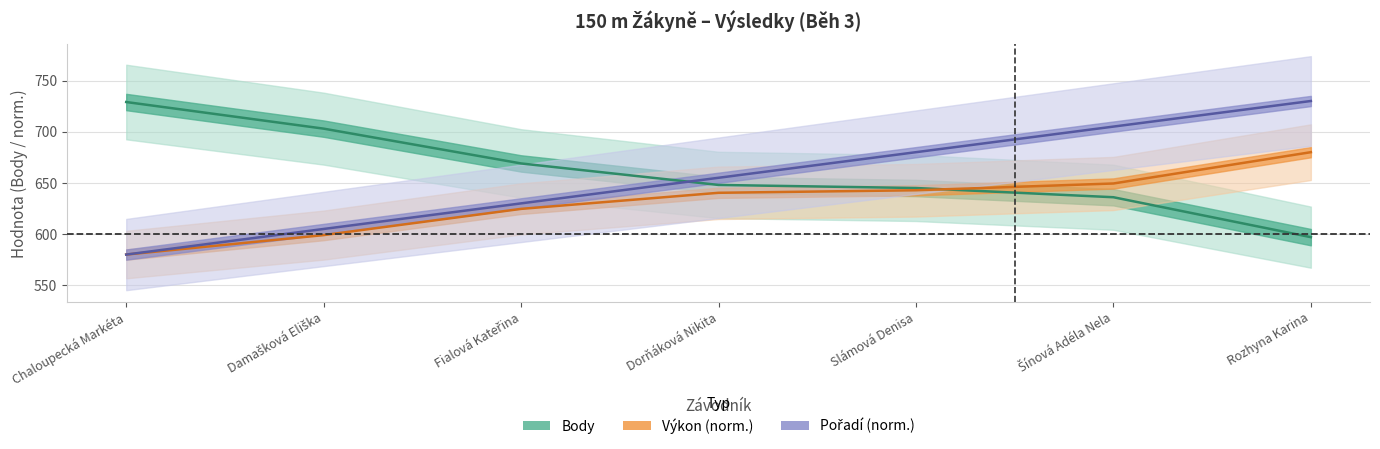

Does the chart have visible grid lines?

Yes